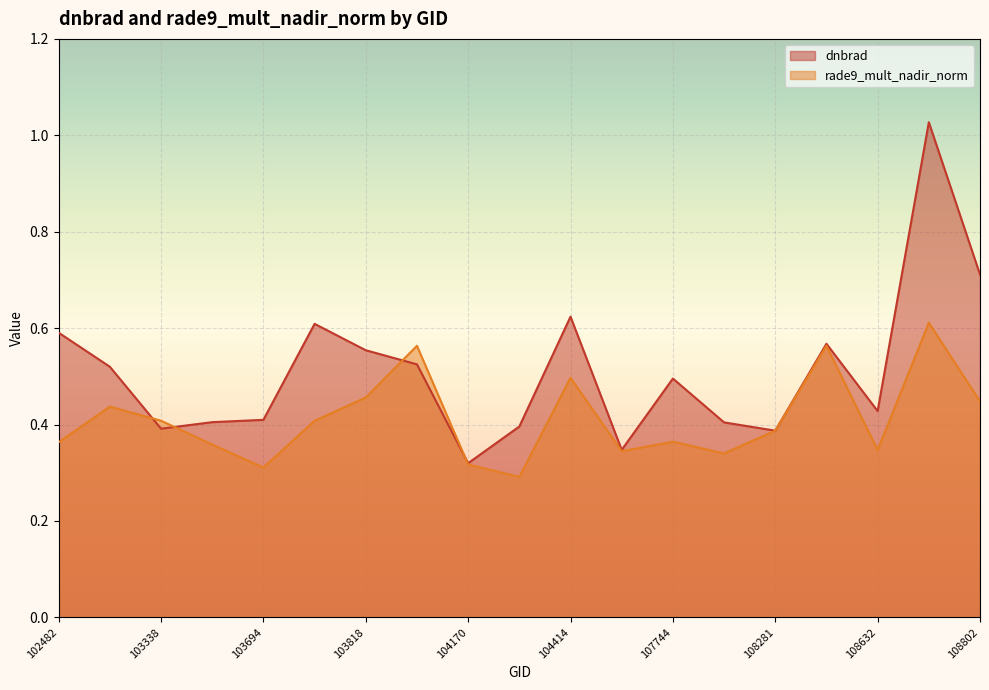

What is the total value across all series at 103818?

1.0